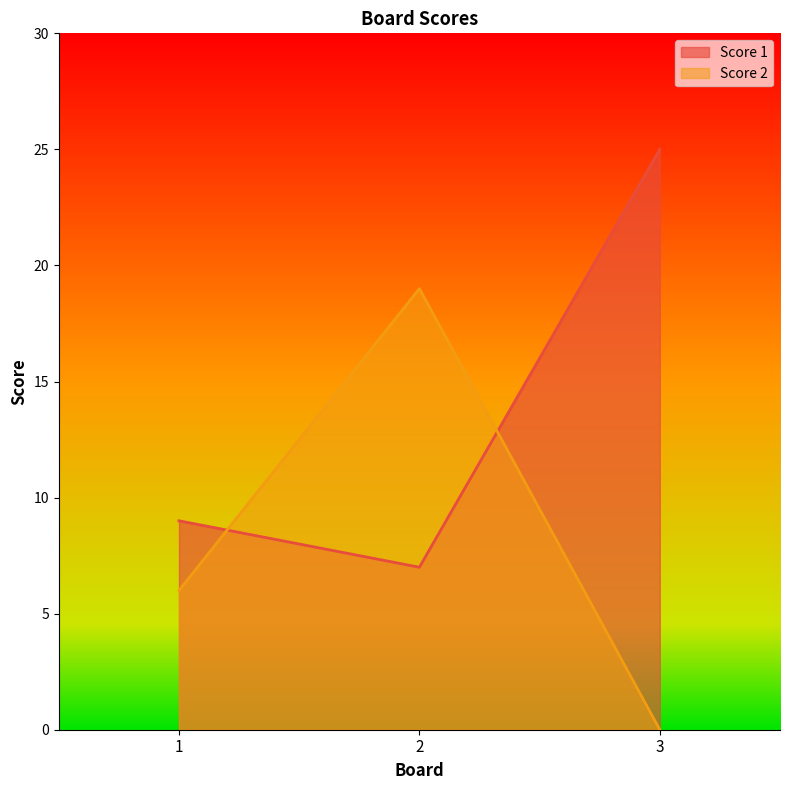

How many values in Score 2 are above zero?

2